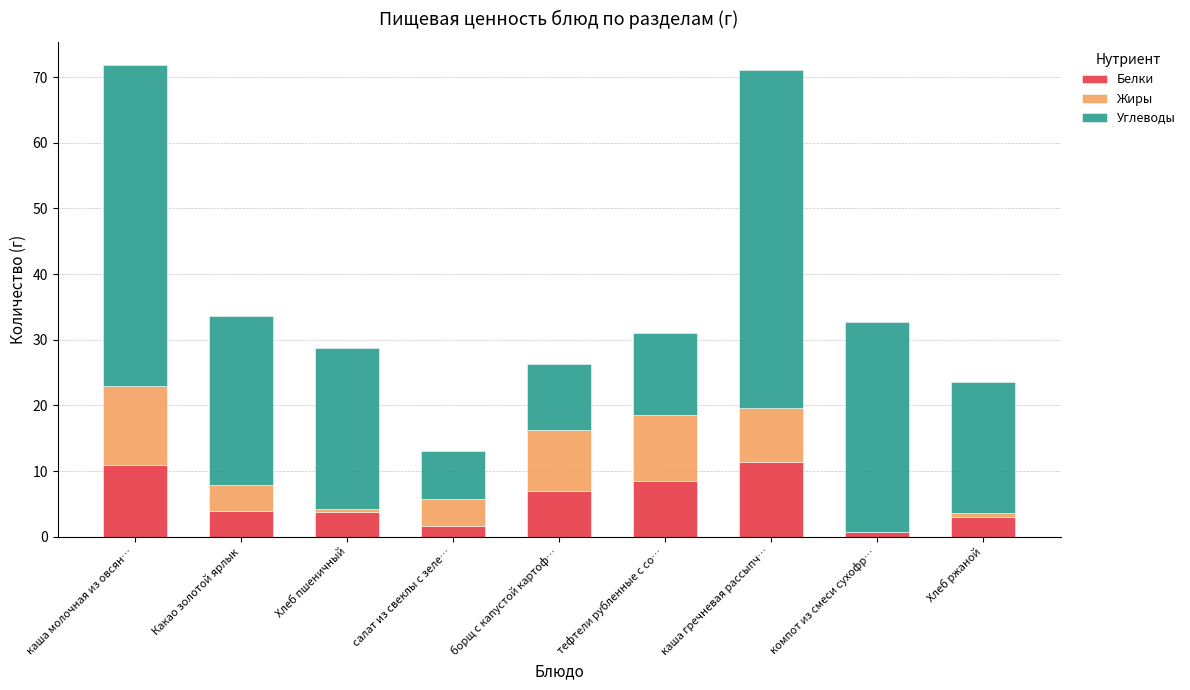

What is the sum of all Белки values?

51.0